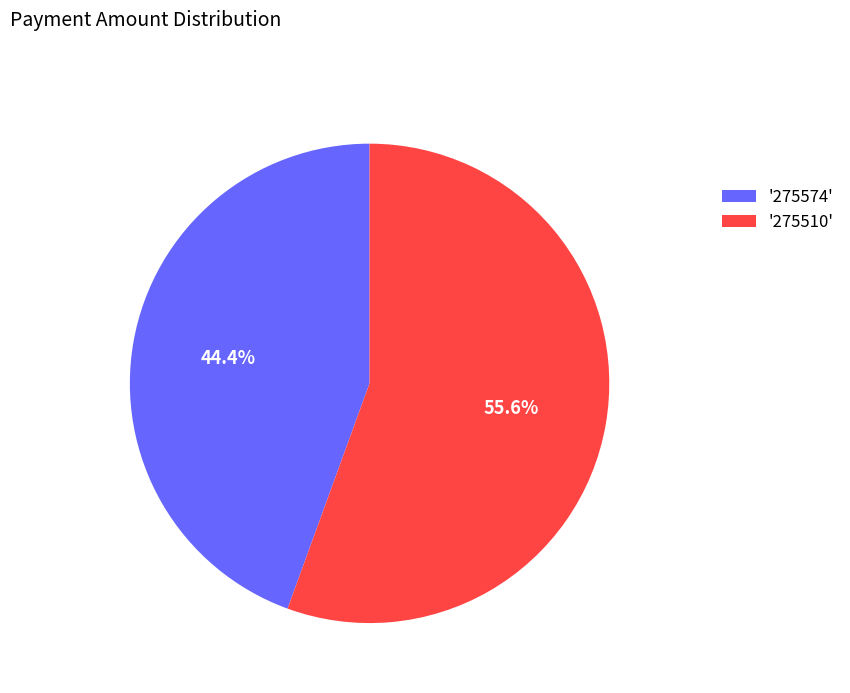

Which category accounts for the majority?

'275510'